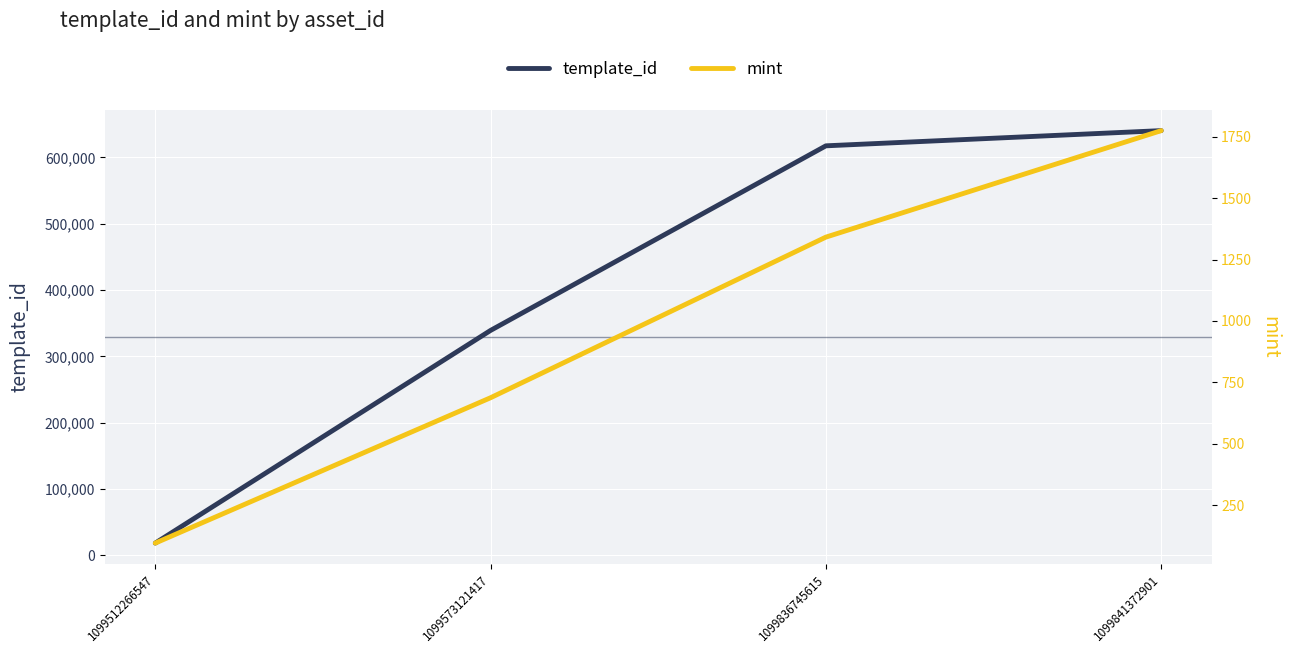

Is the value of template_id at 1099512266547 greater than the value of mint at 1099841372901?

Yes